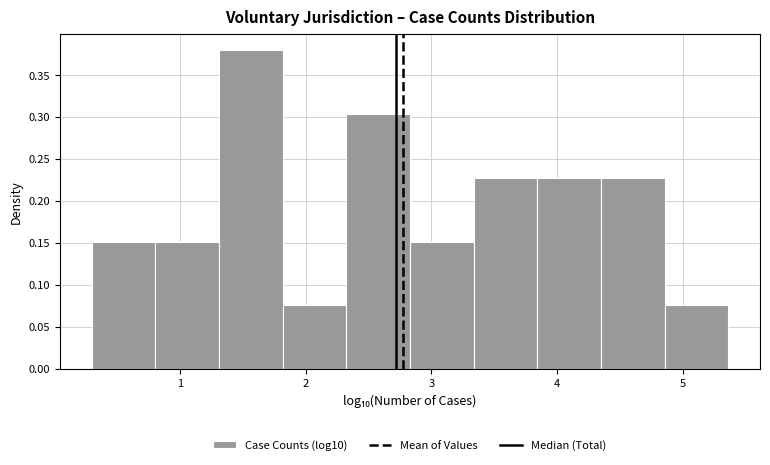

How tall is the bar that spans 1.3 to 1.8 on the x-axis? Neither the bar edges nor the heights are printed on the chart, so give them approximately, as read against the axes.

0.380